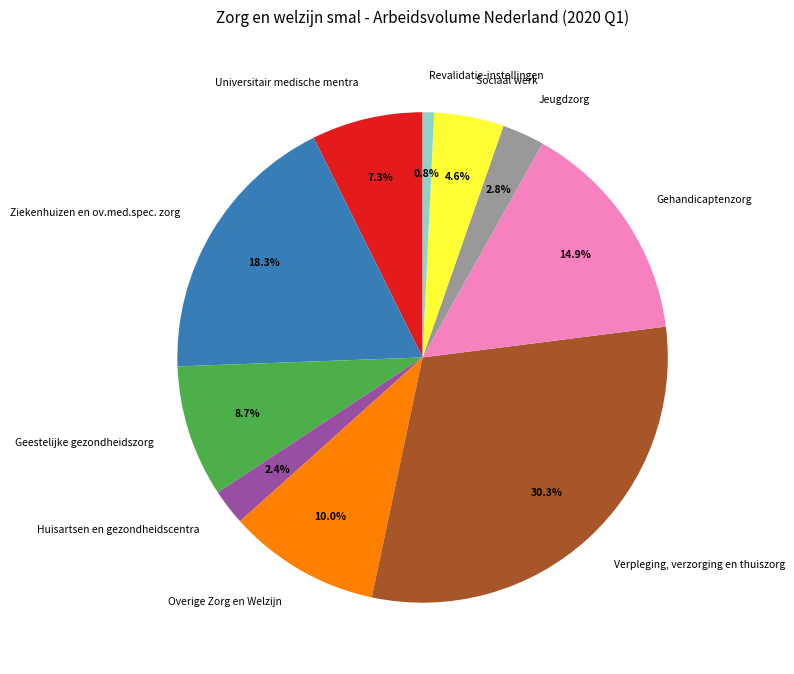

Is it true that Ziekenhuizen en ov.med.spec. zorg is 8% of the pie?

False